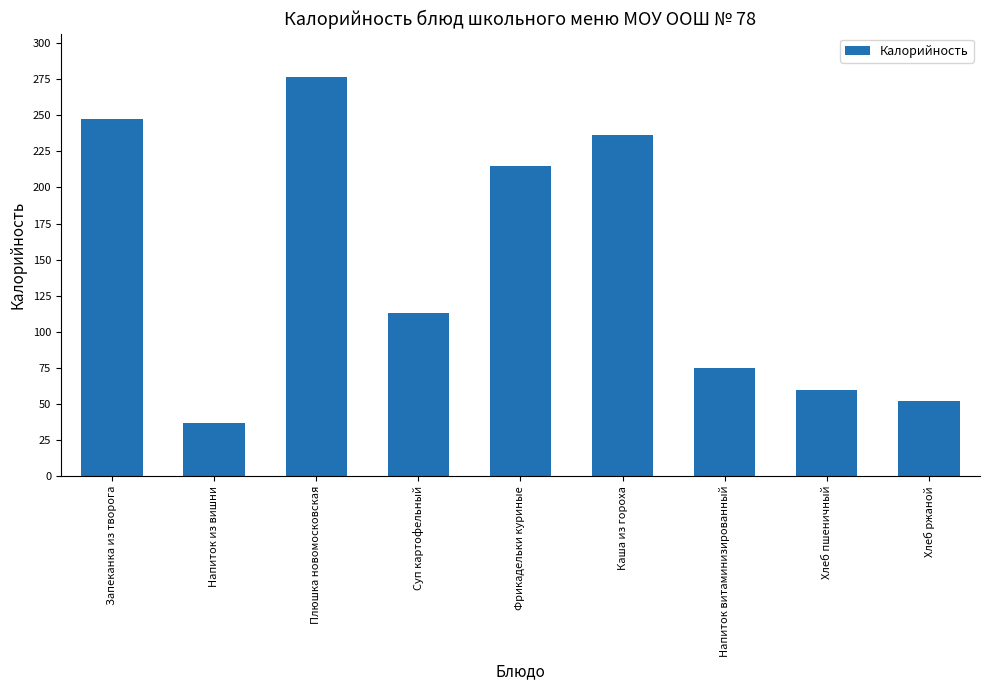

Rank the categories by value from highest to lowest.

Плюшка новомосковская, Запеканка из творога, Каша из гороха, Фрикадельки куриные, Суп картофельный, Напиток витаминизированный, Хлеб пшеничный, Хлеб ржаной, Напиток из вишни